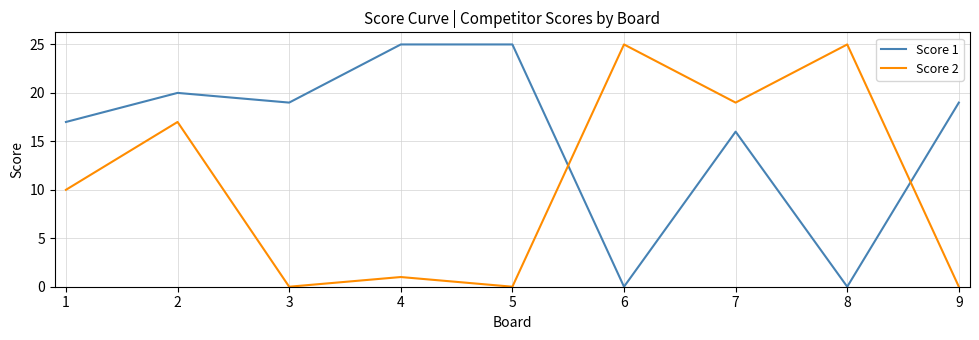

Rank the series at 9 from highest to lowest value.

Score 1, Score 2